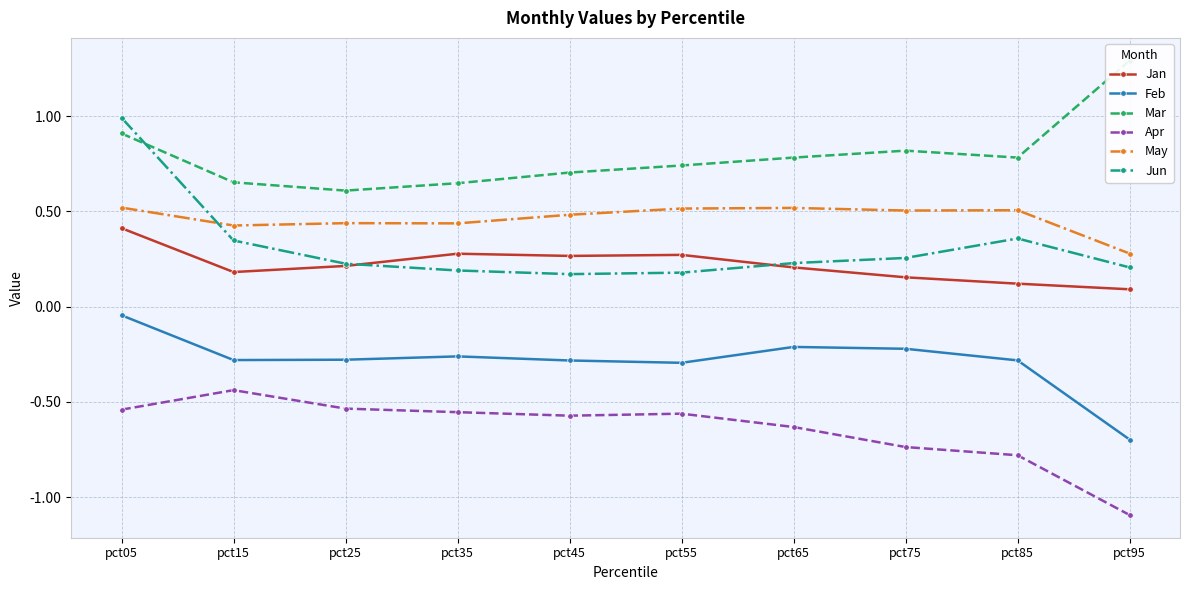

Is it true that Feb equals -0.3 at pct75?

False